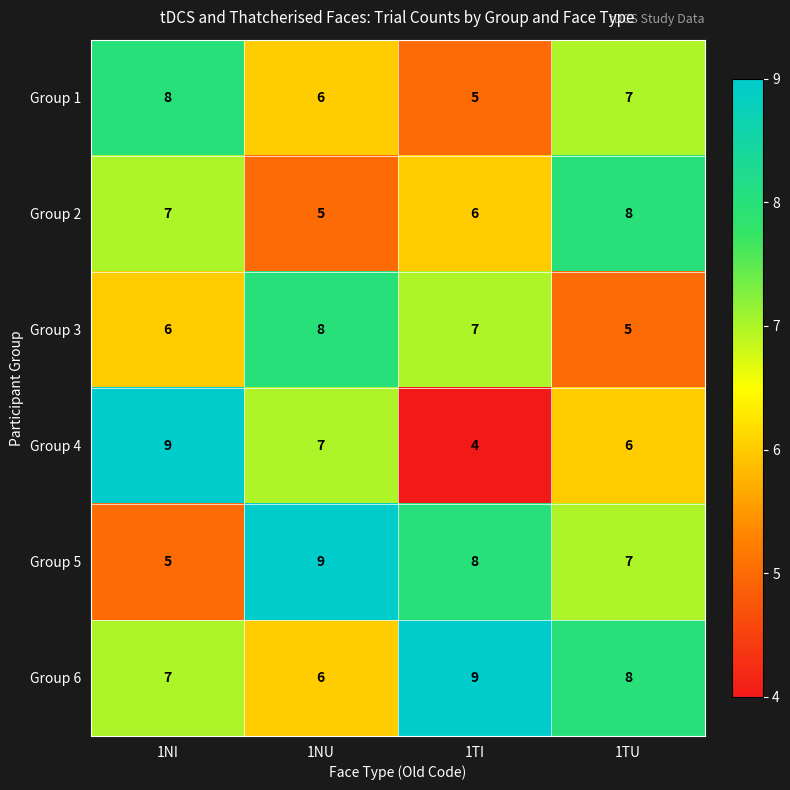

Reading left to right, extract all data points from this chart.

Group 1: 8	6	5	7
Group 2: 7	5	6	8
Group 3: 6	8	7	5
Group 4: 9	7	4	6
Group 5: 5	9	8	7
Group 6: 7	6	9	8